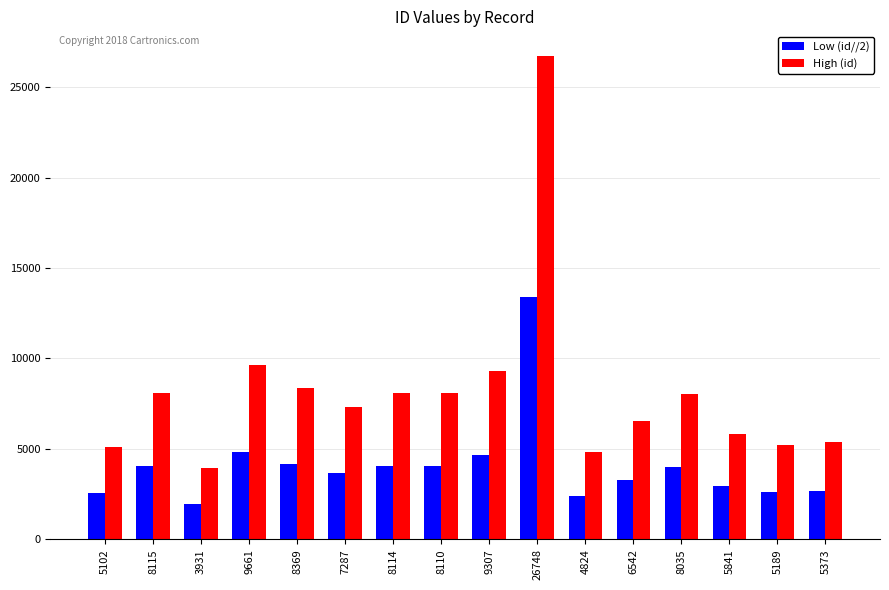

At which label does High (id) reach its minimum?

3931